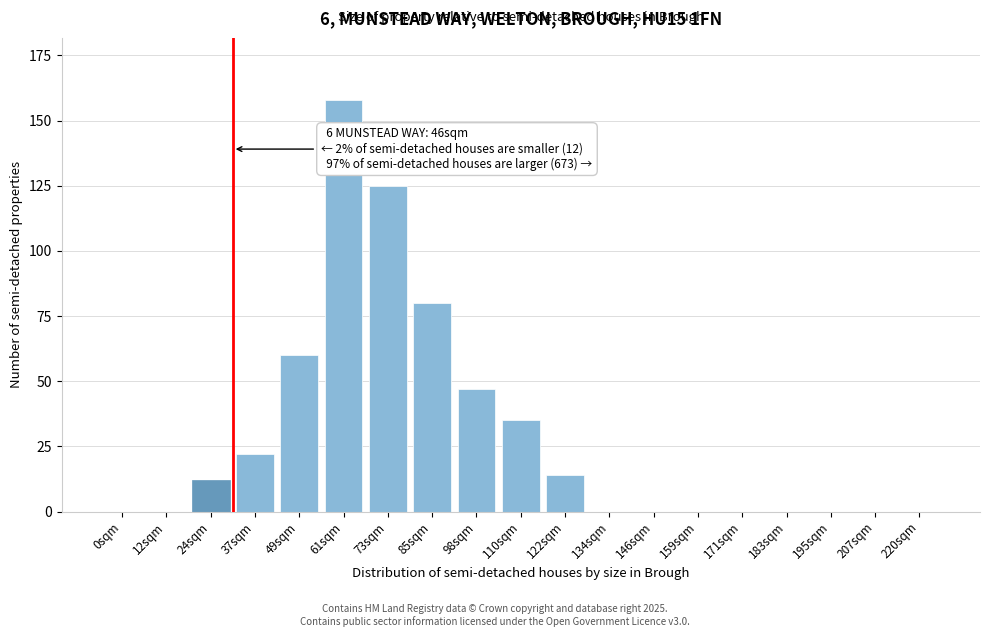

Reading left to right, what are all the values shown in this chart?

0sqm=0	12sqm=0	24sqm=12	37sqm=22	49sqm=60	61sqm=158	73sqm=125	85sqm=80	98sqm=47	110sqm=35	122sqm=14	134sqm=0	146sqm=0	159sqm=0	171sqm=0	183sqm=0	195sqm=0	207sqm=0	220sqm=0